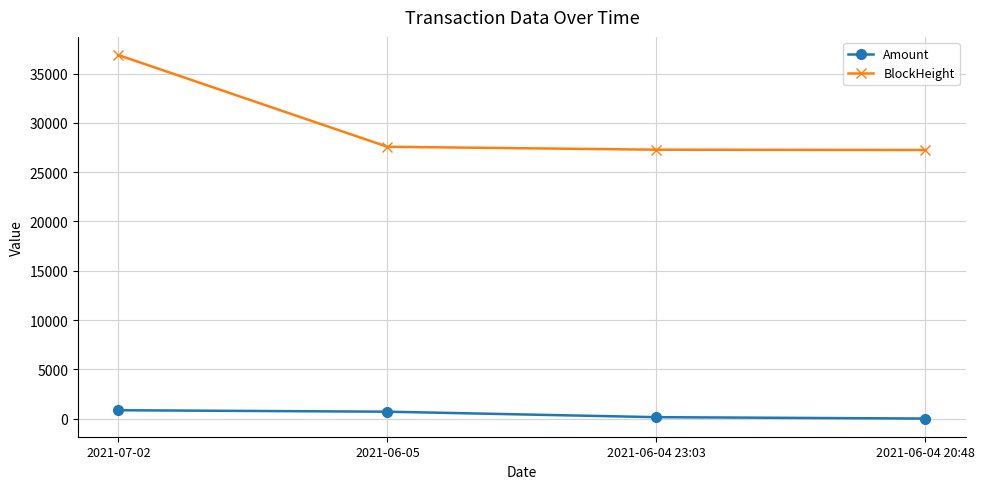

True or false: Amount has more than 2 interior local peaks.

False